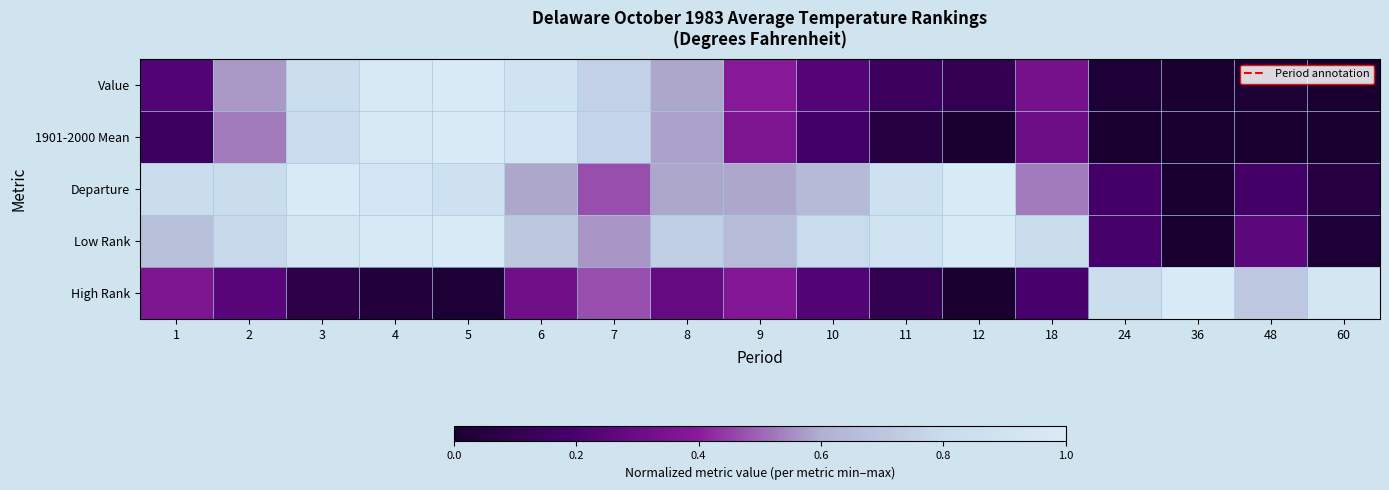

At which category is the sum across all series the highest?

4